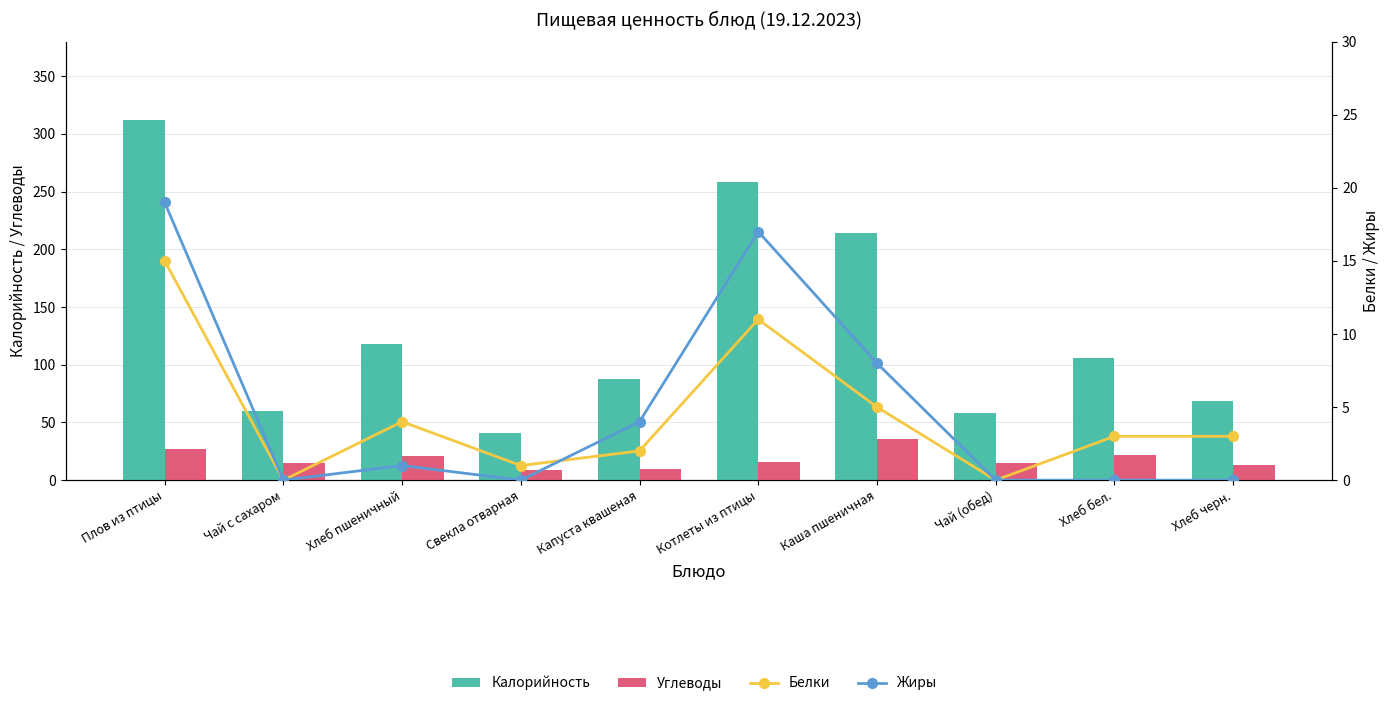

At which label does Калорийность reach its peak?

Плов из птицы